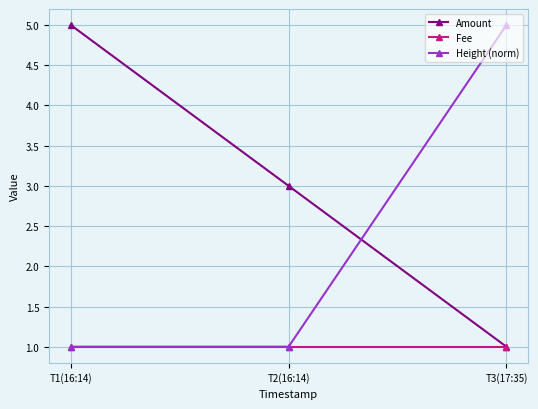

Reading left to right, what are all the values shown in this chart?

Amount: 5	3	1
Fee: 1	1	1
Height (norm): 1	1	5